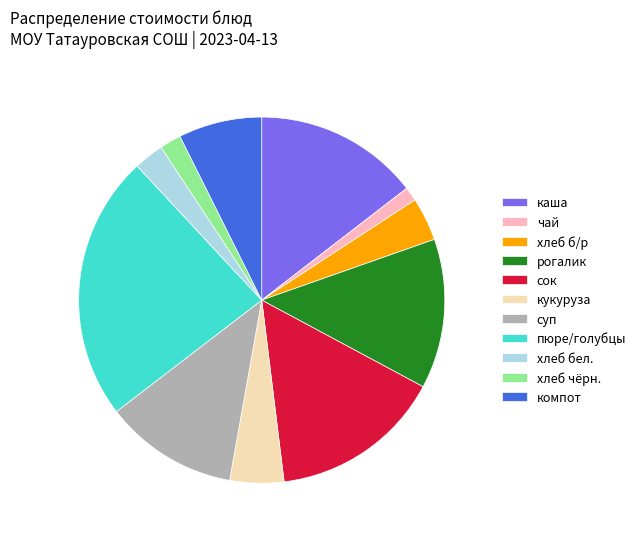

Count the number of slices in the pie.

11